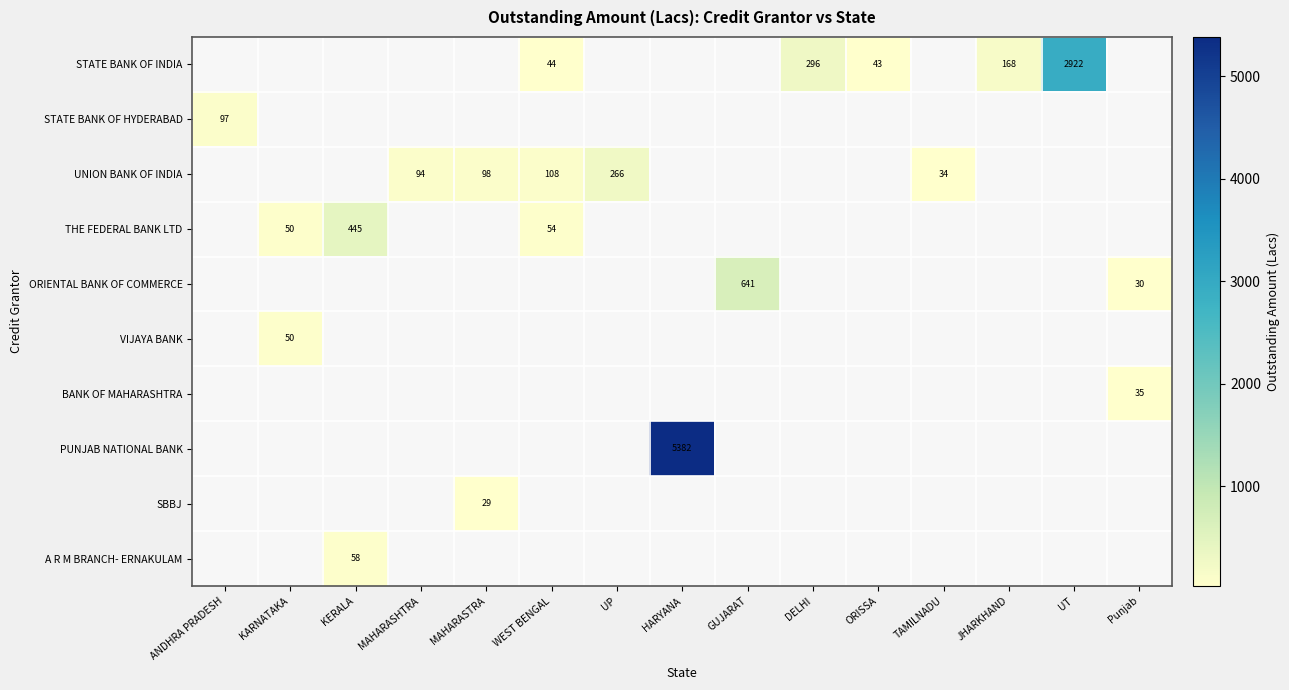

How many positive values does the BANK OF MAHARASHTRA series have?

1